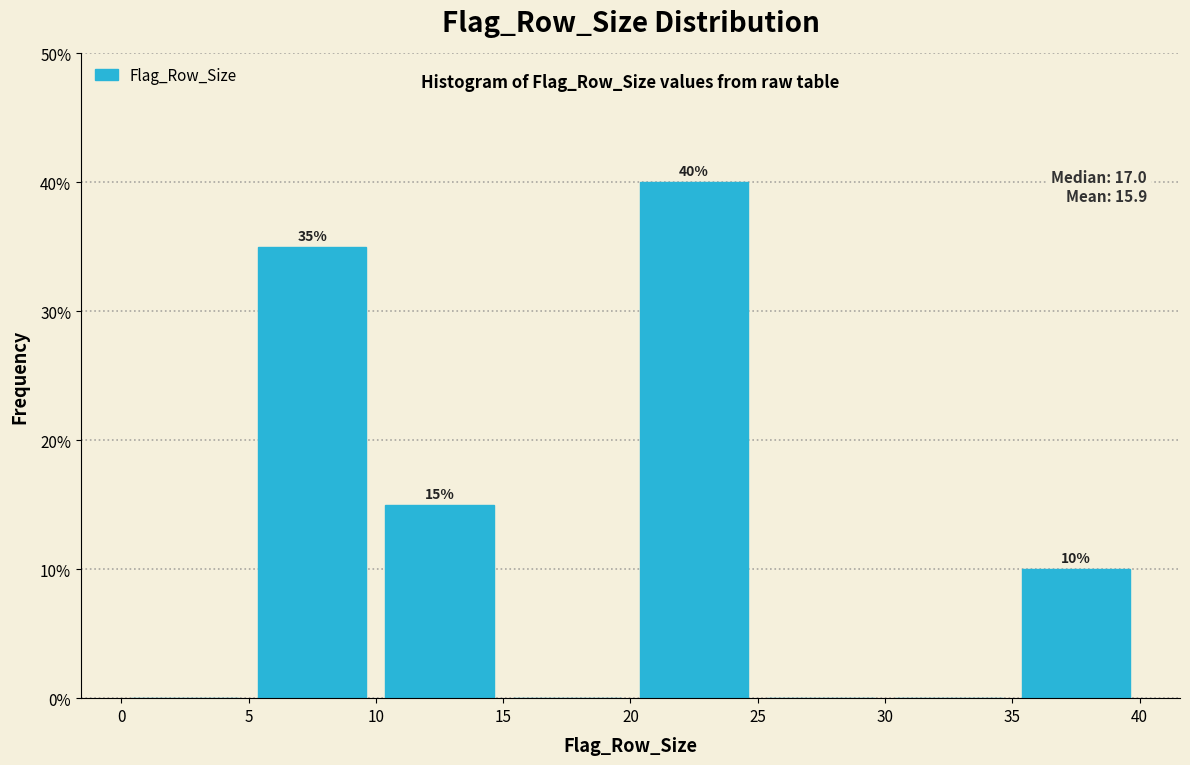

Which range on the x-axis has the tallest bar?

20 to 25